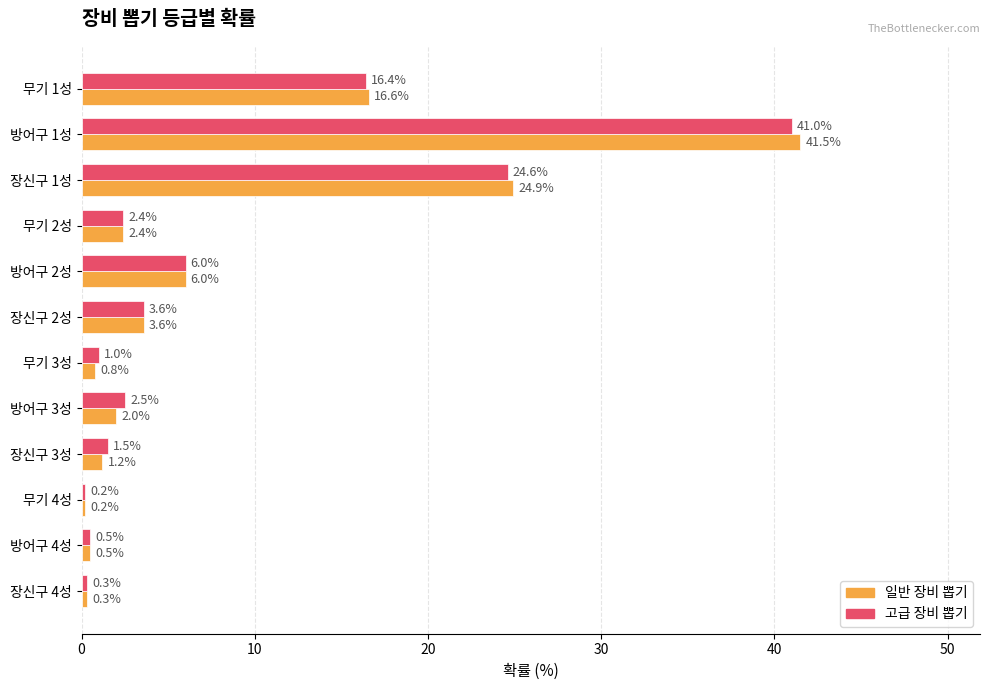

True or false: 고급 장비 뽑기 has a value of 16.4 at 무기 1성.

True